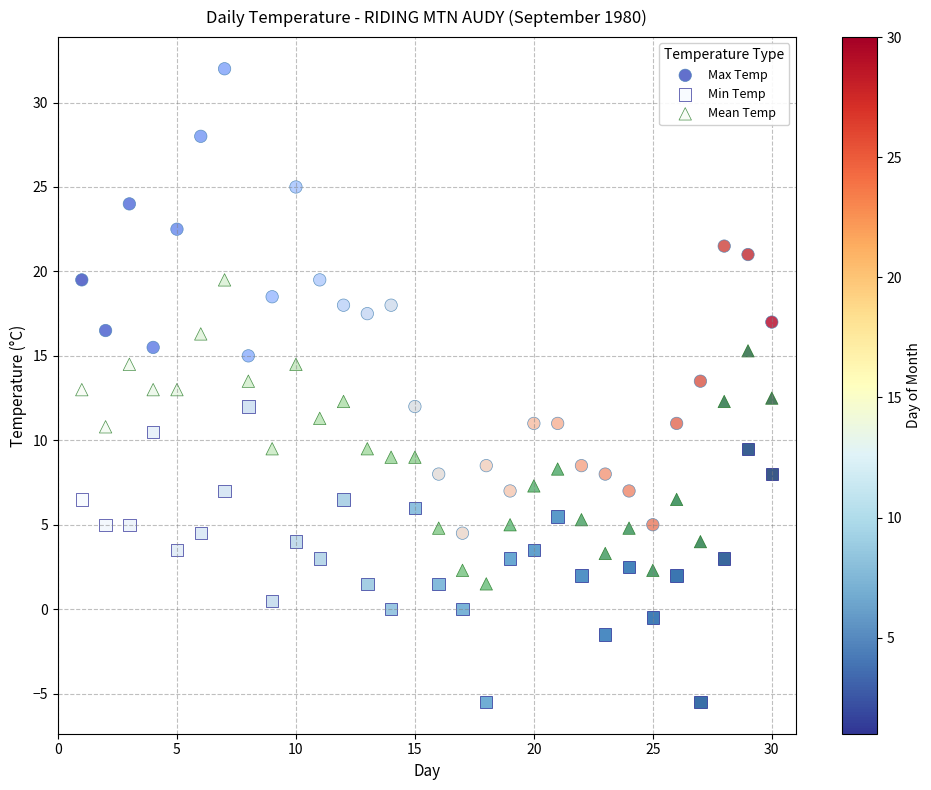

Which series contains the highest Y value?

Max Temp